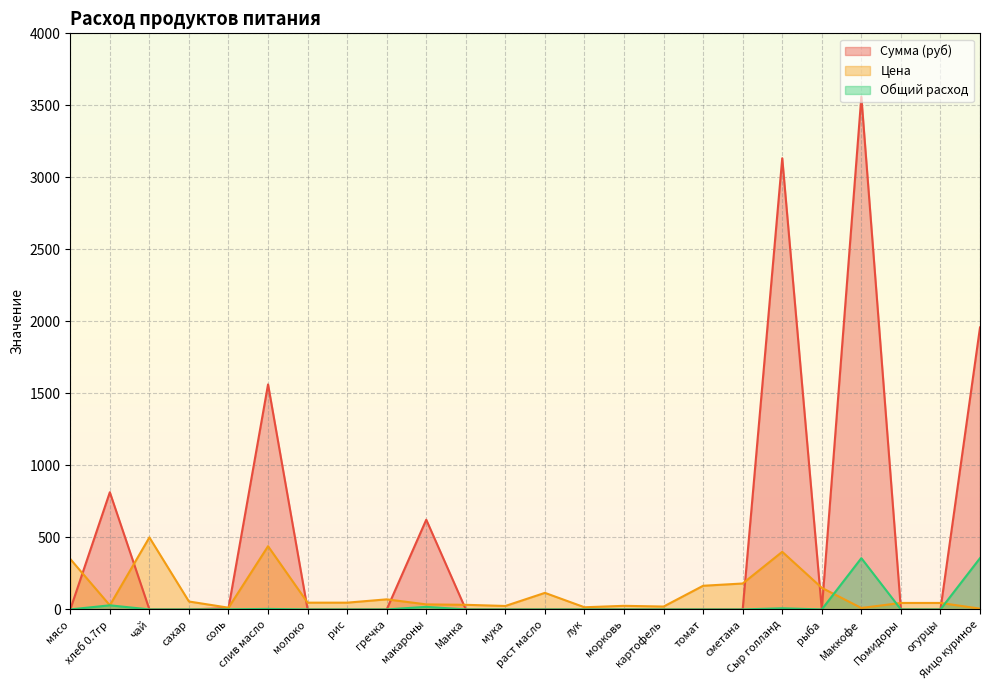

How many values in the Цена series are below 47?

12